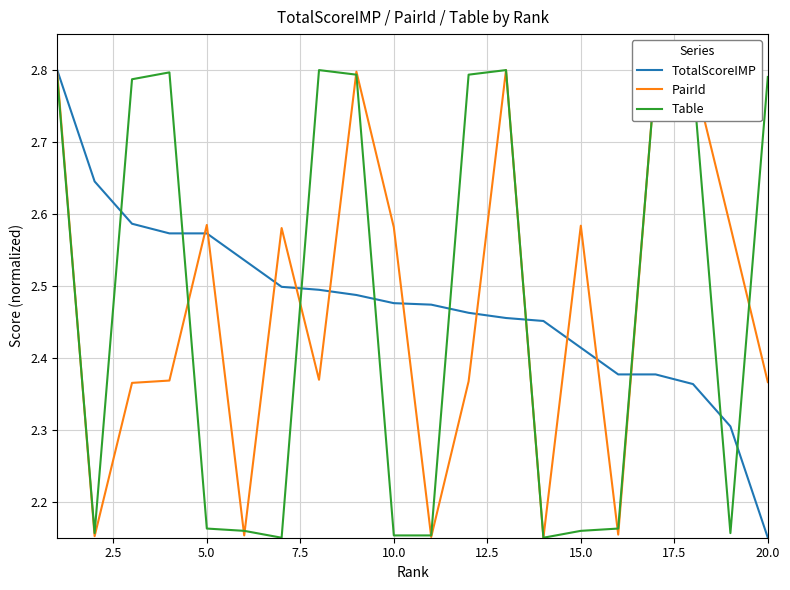

True or false: TotalScoreIMP and Table intersect in this chart.

True